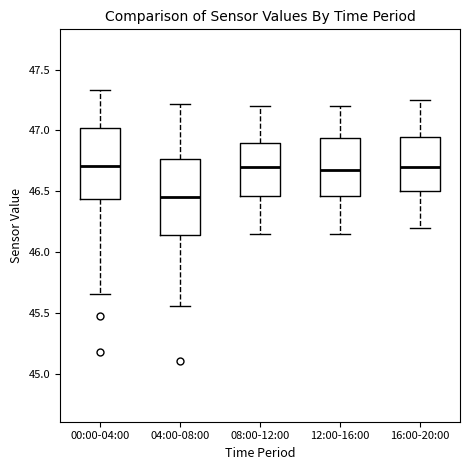

Reading left to right, read every box against the y-axis: the position of its median line, the range the box covers, and the ends of its whiskers. The values are not printed on the chart, so give them approximately, as read against the axis.

00:00-04:00: median 46.70, box 46.45 to 47.00, whiskers 45.65 to 47.35
04:00-08:00: median 46.45, box 46.15 to 46.75, whiskers 45.55 to 47.20
08:00-12:00: median 46.70, box 46.45 to 46.90, whiskers 46.15 to 47.20
12:00-16:00: median 46.70, box 46.45 to 46.95, whiskers 46.15 to 47.20
16:00-20:00: median 46.70, box 46.50 to 46.95, whiskers 46.20 to 47.25